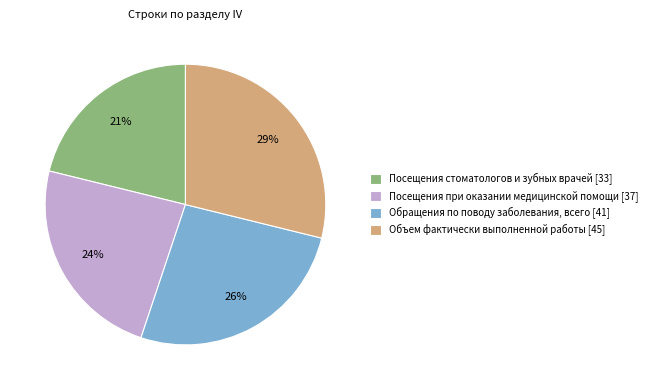

What is the ratio of the value at Объем фактически выполненной работы [45] to the value at Посещения стоматологов и зубных врачей [33]?

1.4